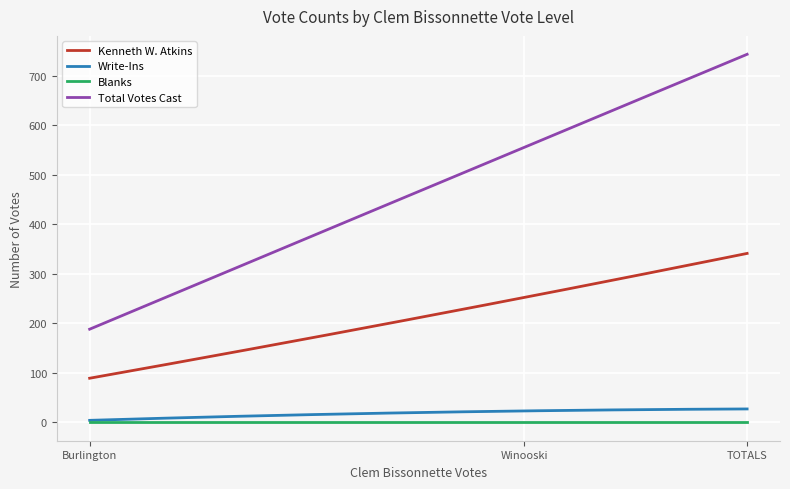

True or false: Blanks and Kenneth W. Atkins cross at least once.

False